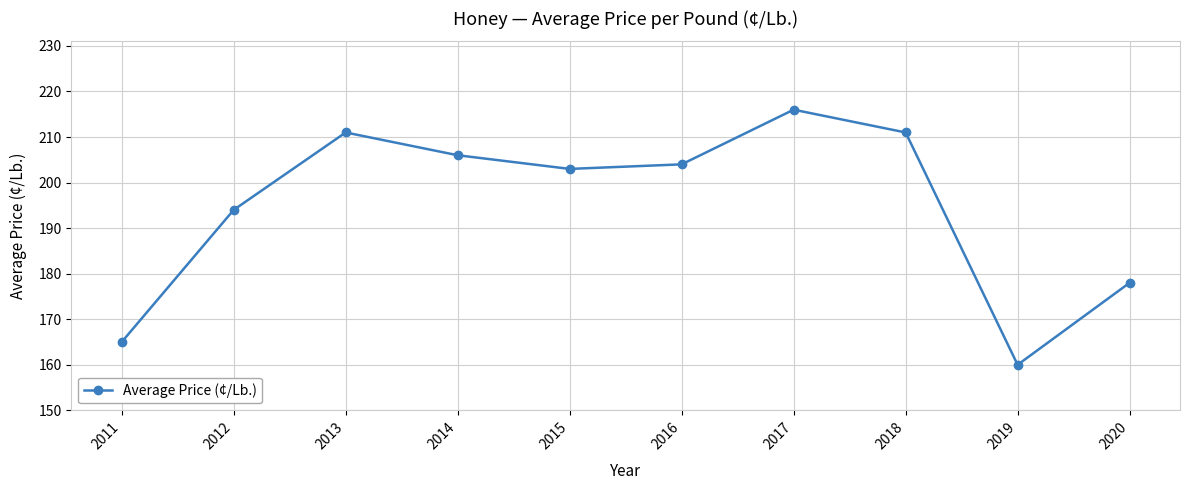

Reading left to right, extract all data points from this chart.

2011=165	2012=194	2013=211	2014=206	2015=203	2016=204	2017=216	2018=211	2019=160	2020=178